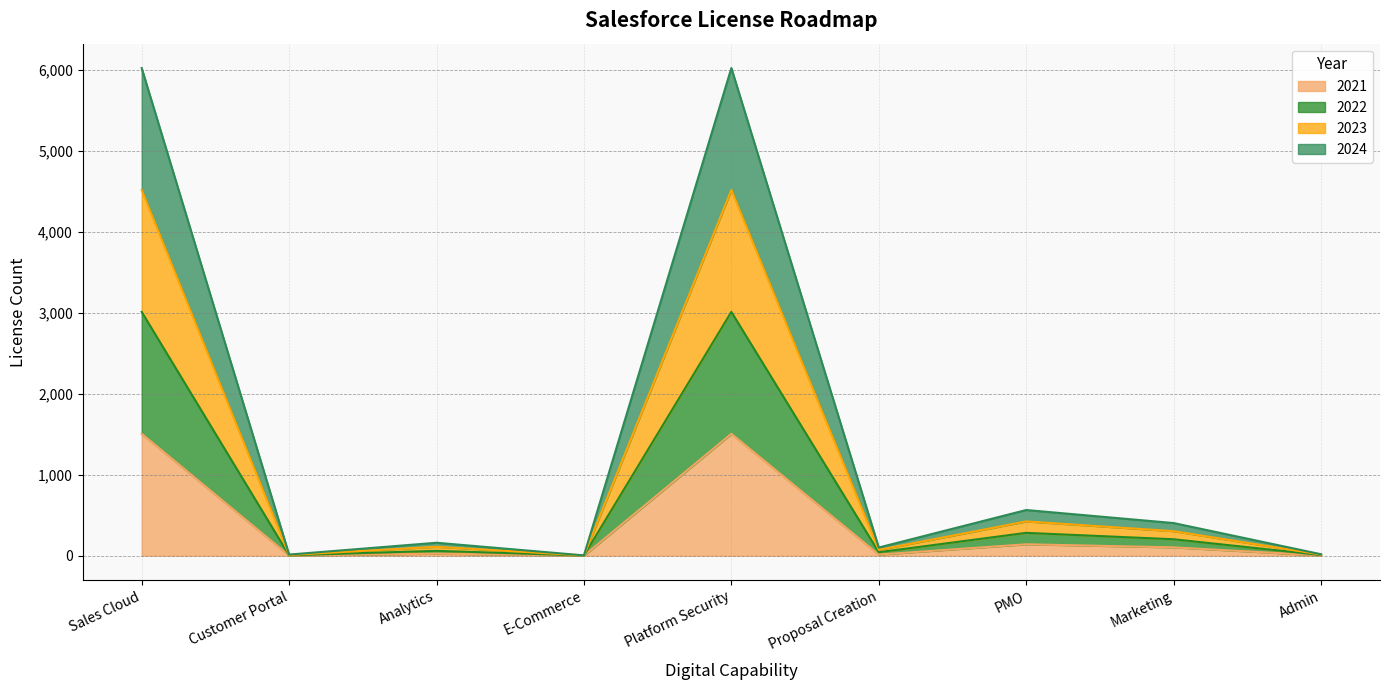

The value of 2021 at PMO is 141. True or false?

True